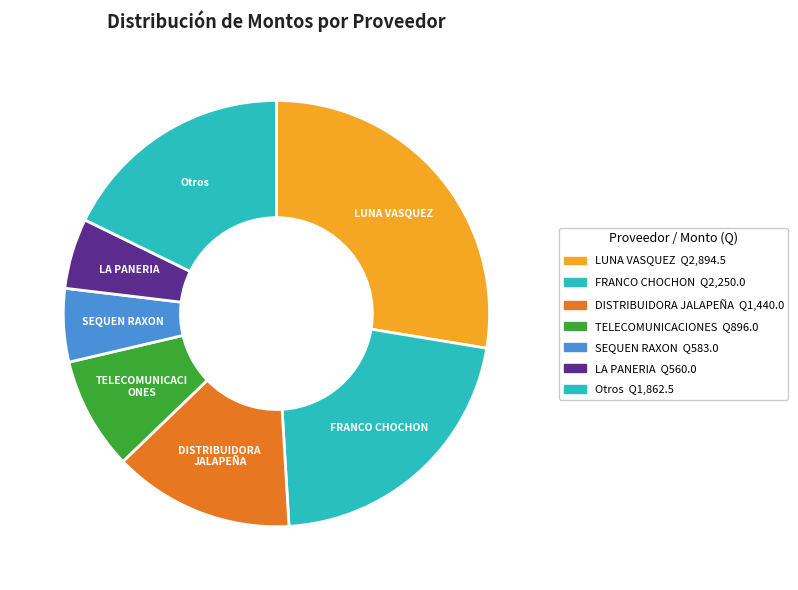

How many slices are in this pie chart?

7